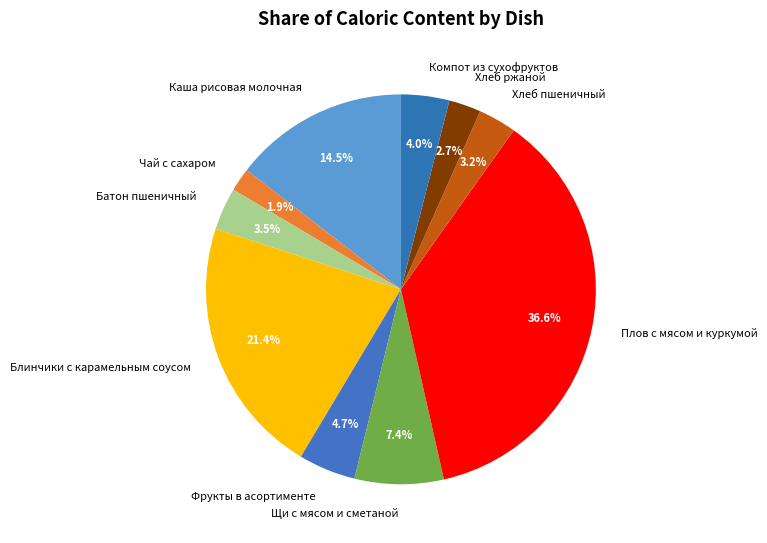

Does Чай с сахаром represent more than half of the total?

No